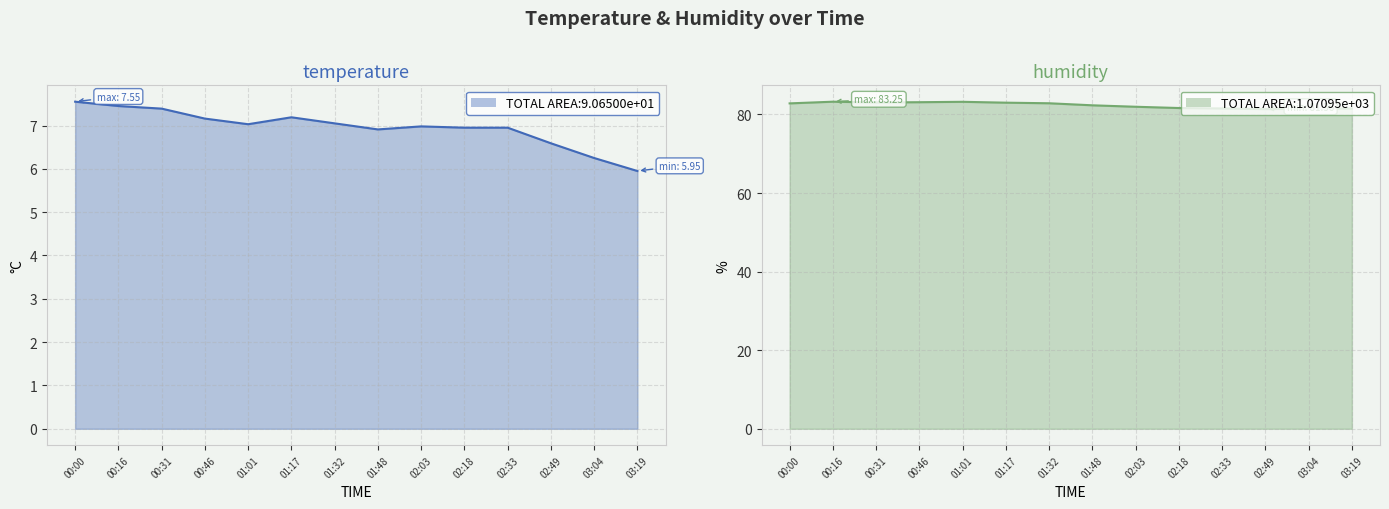

True or false: temperature and humidity intersect in this chart.

False